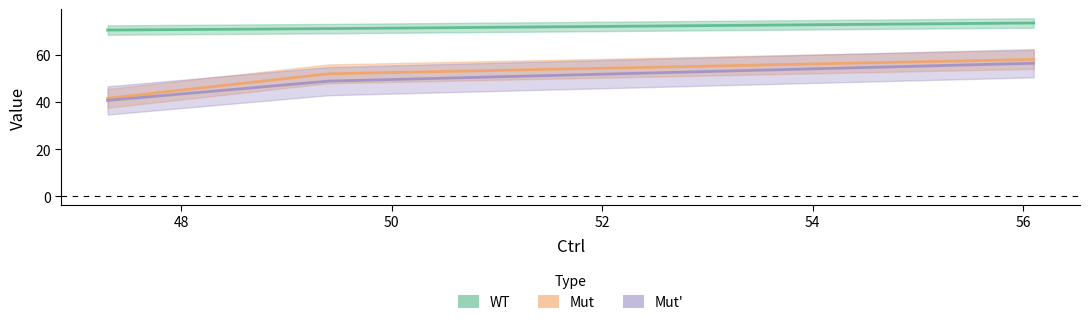

How many lines are shown in the chart?

3